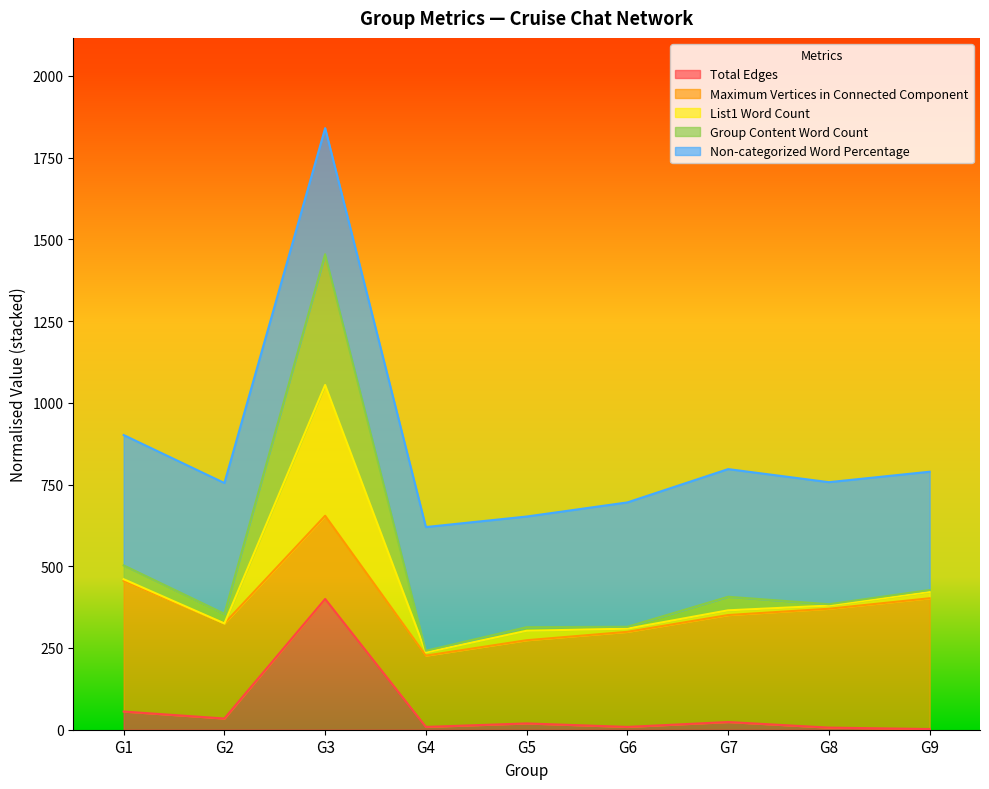

Which series has the widest spread of values?

Group Content Word Count